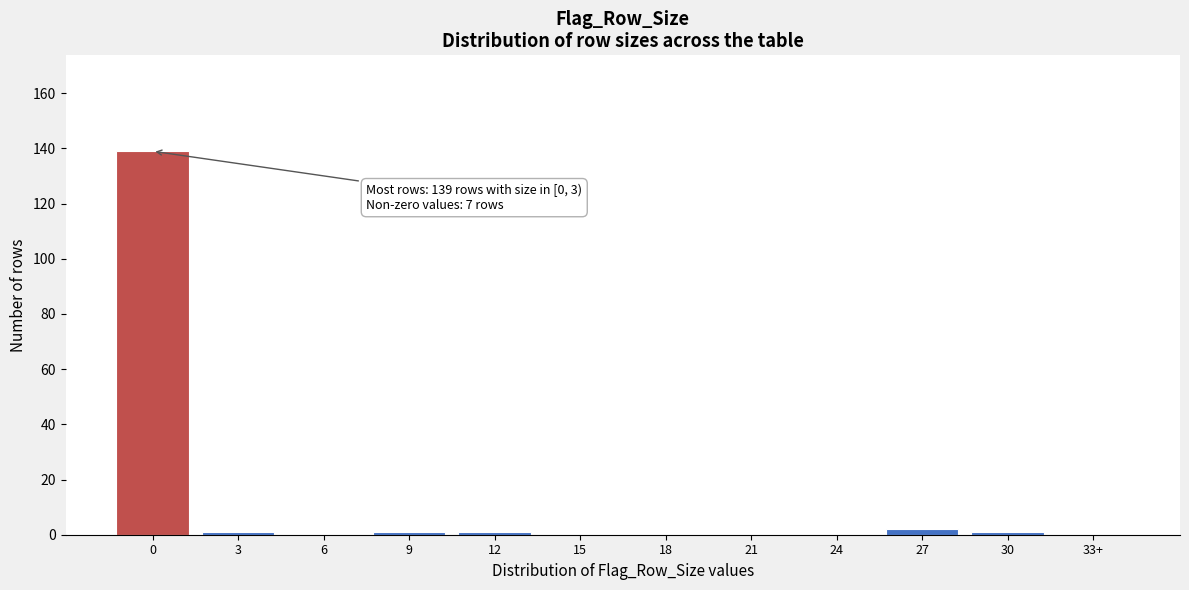

Reading right to left, list all the values displayed in this chart.

33+=0	30=1	27=2	24=0	21=0	18=0	15=0	12=1	9=1	6=0	3=1	0=139